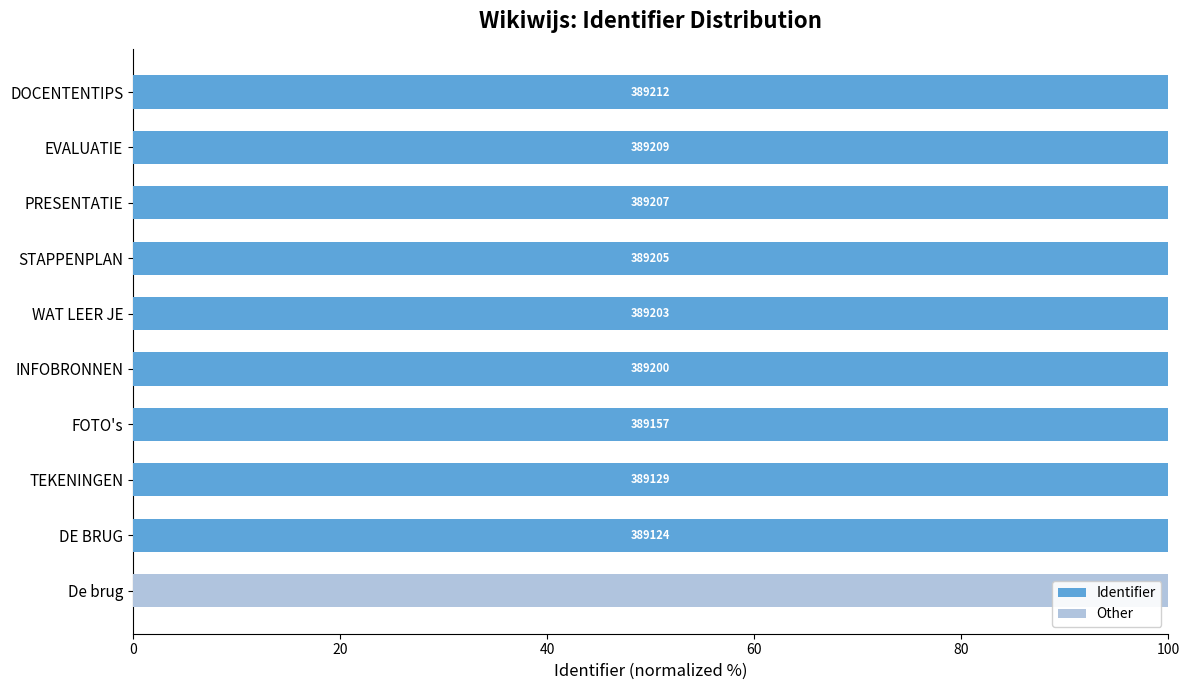

What is the maximum value for Identifier?

100.0